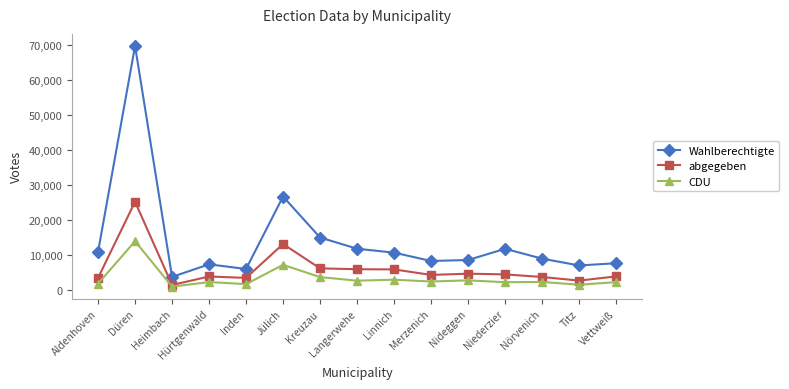

True or false: Wahlberechtigte and abgegeben cross at least once.

False